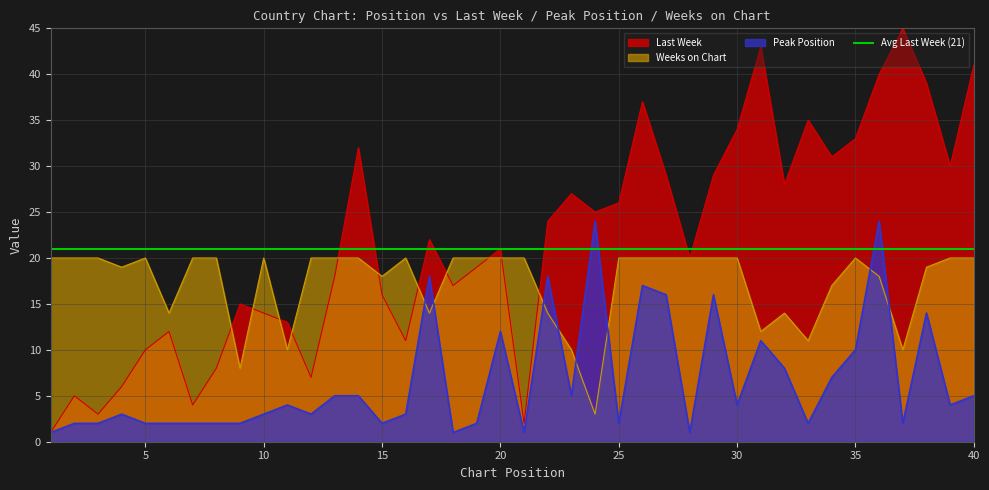

At which category is the sum across all series the highest?

36